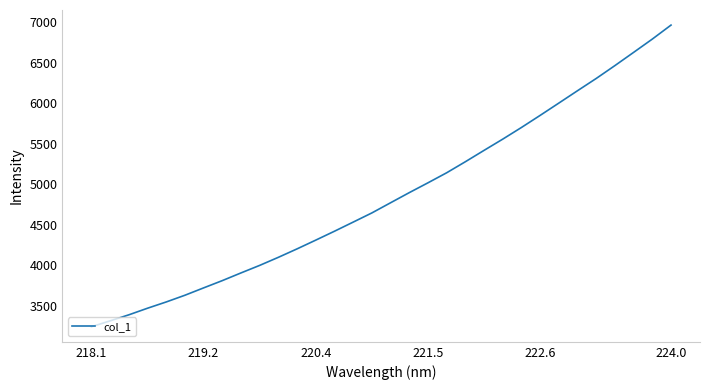

What is the smallest value displayed?

3239.4